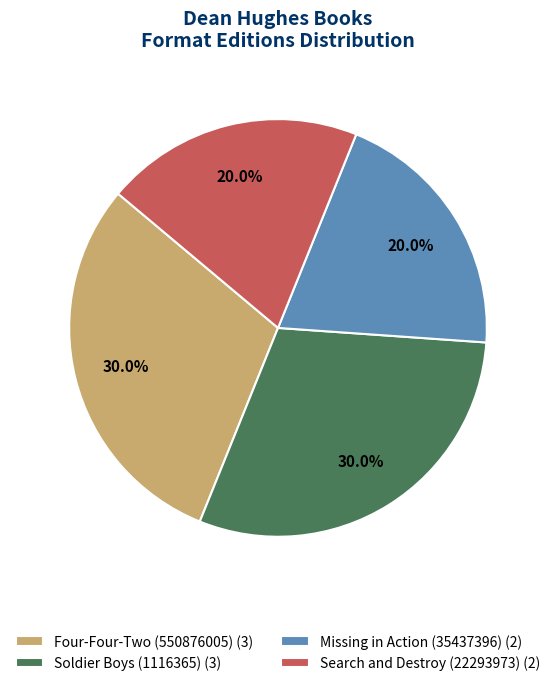

True or false: Soldier Boys (1116365) accounts for 30% of the total.

True